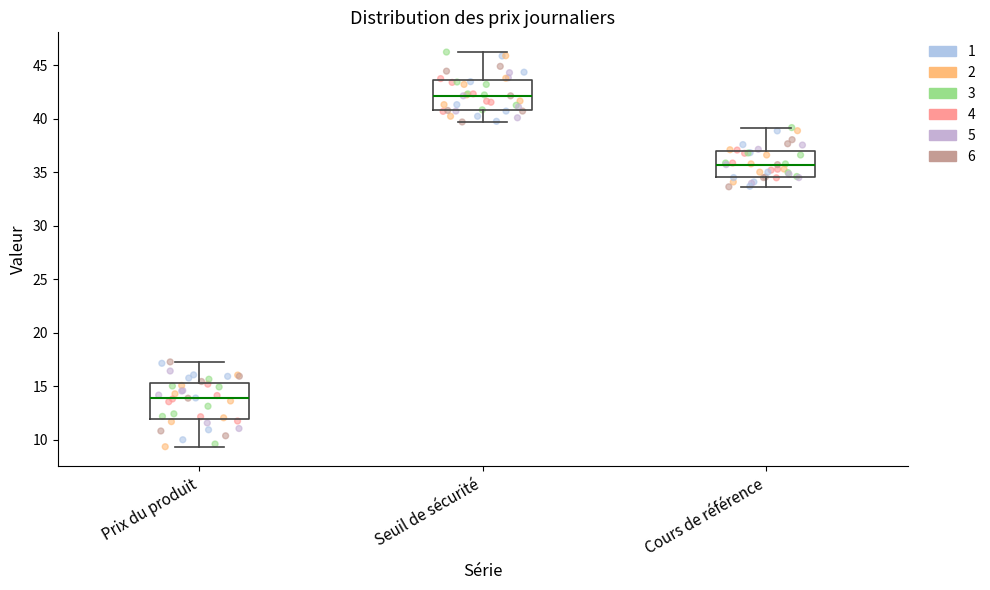

Where is the lower edge of the box for Seuil de sécurité on the y-axis? The values are not printed on the chart, so give them approximately, as read against the axis.

41.0